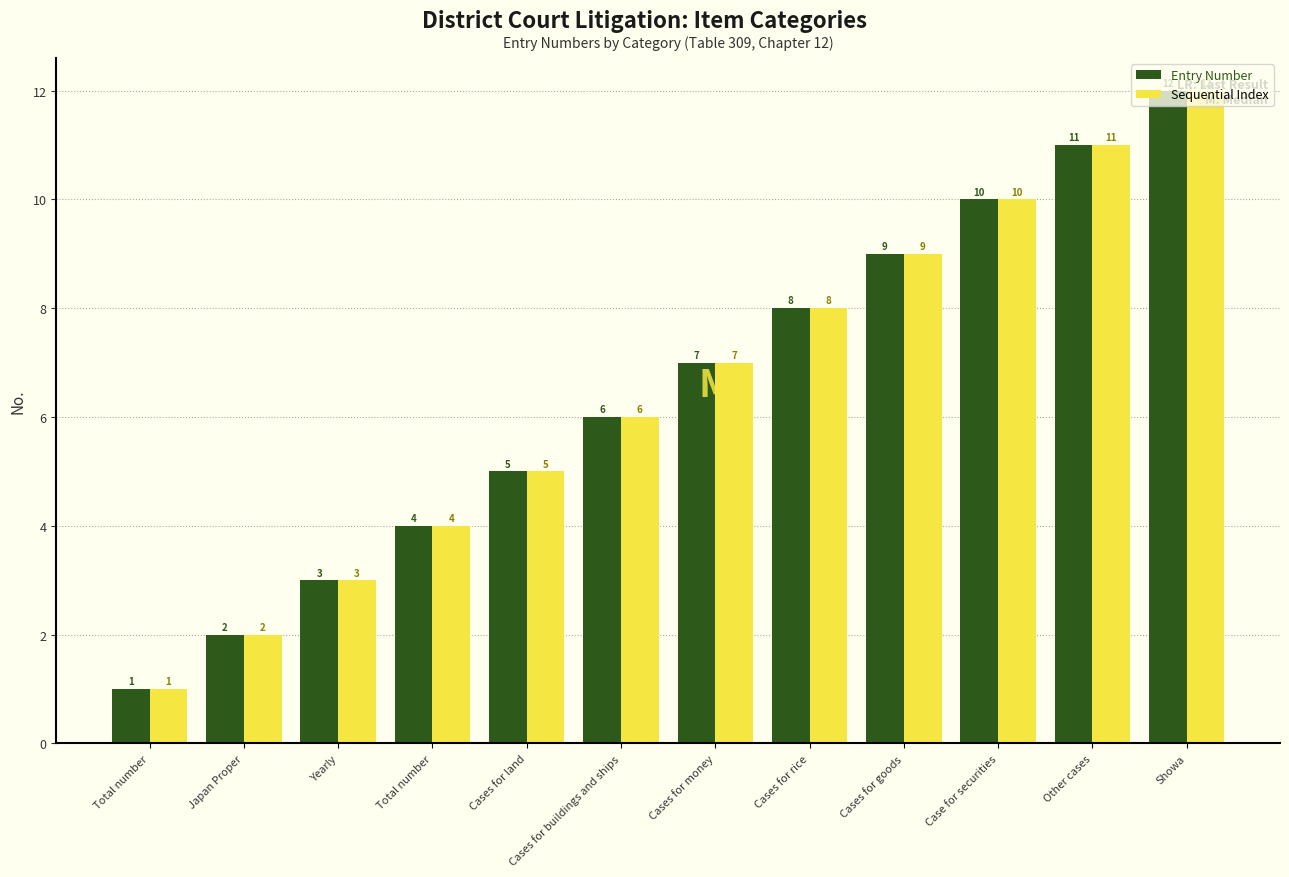

Are the bars horizontal?

No